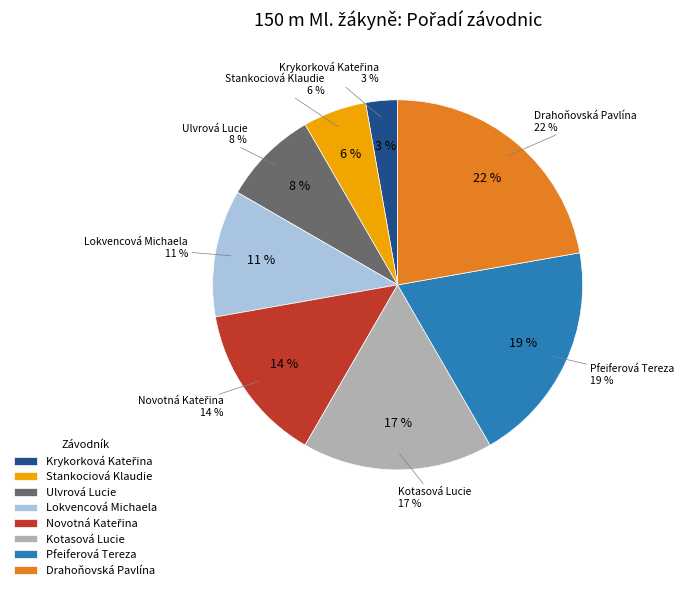

To the nearest percent, what is the difference between the largest and smallest slice percentages?

19%